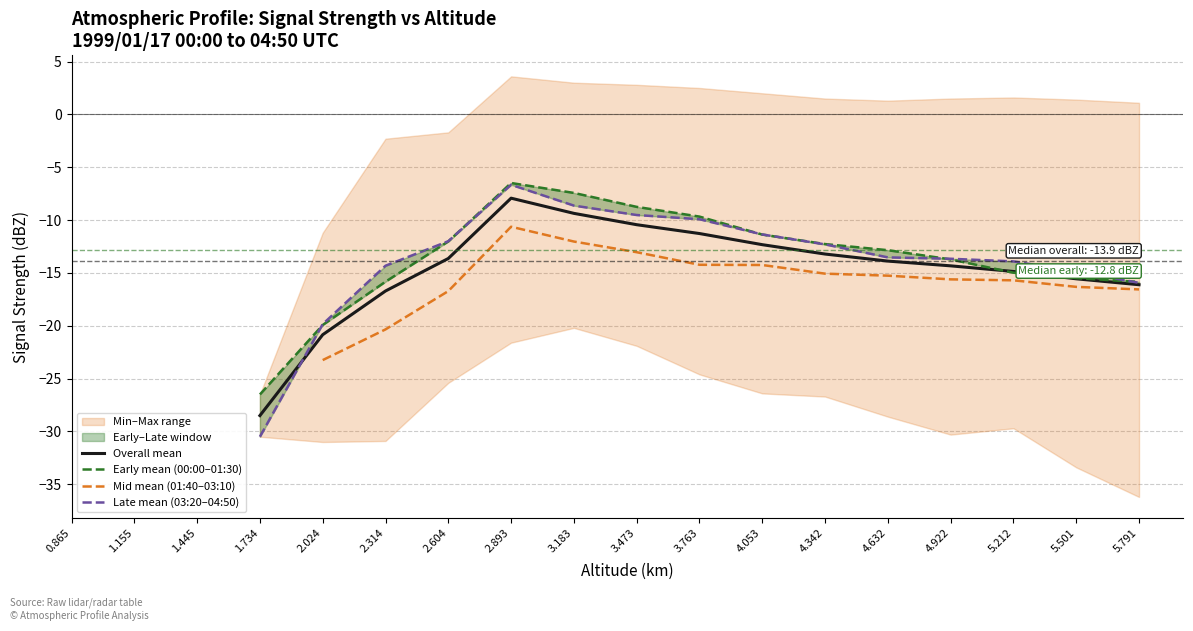

What position from the right is 2.314?

13